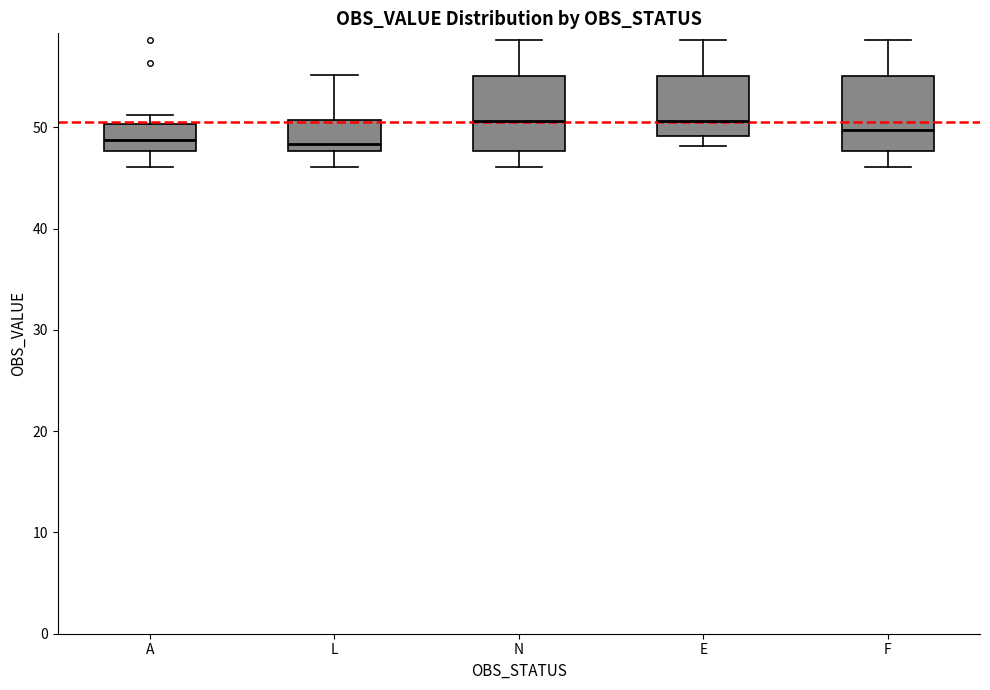

Where does the upper whisker of the box for F end on the y-axis? The values are not printed on the chart, so give them approximately, as read against the axis.

59